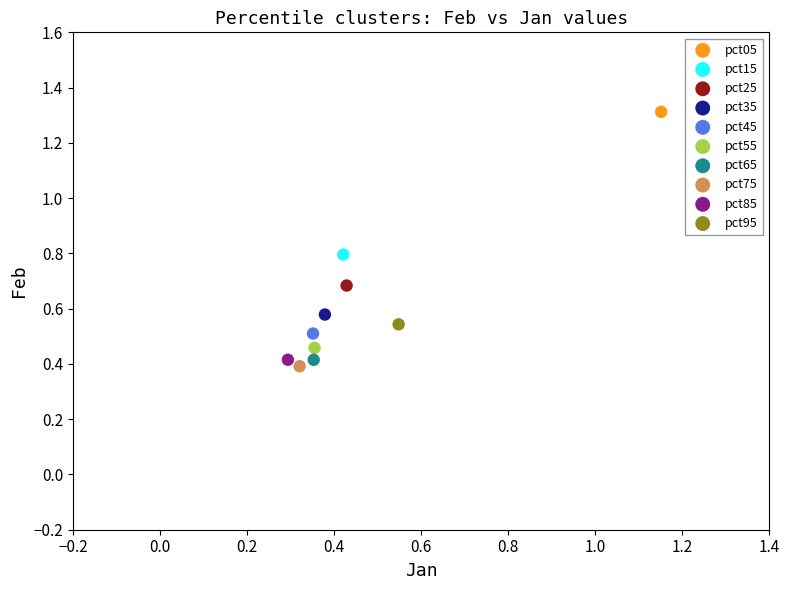

What are all the series names shown in the legend?

pct05, pct15, pct25, pct35, pct45, pct55, pct65, pct75, pct85, pct95